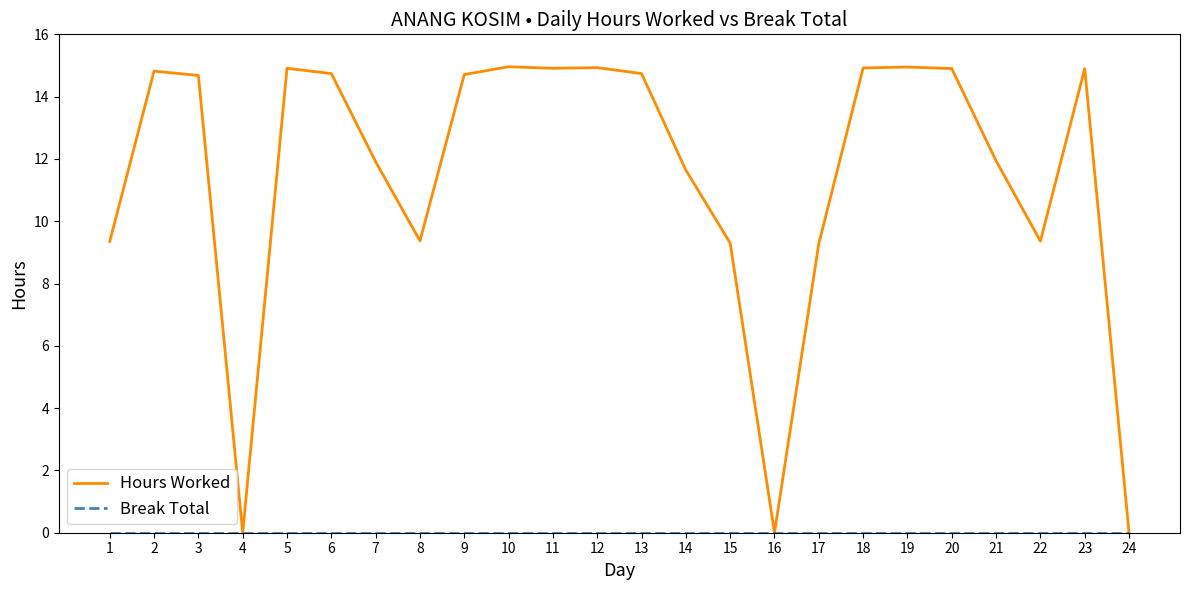

Between 3 and 7, which series saw the biggest shift?

Hours Worked